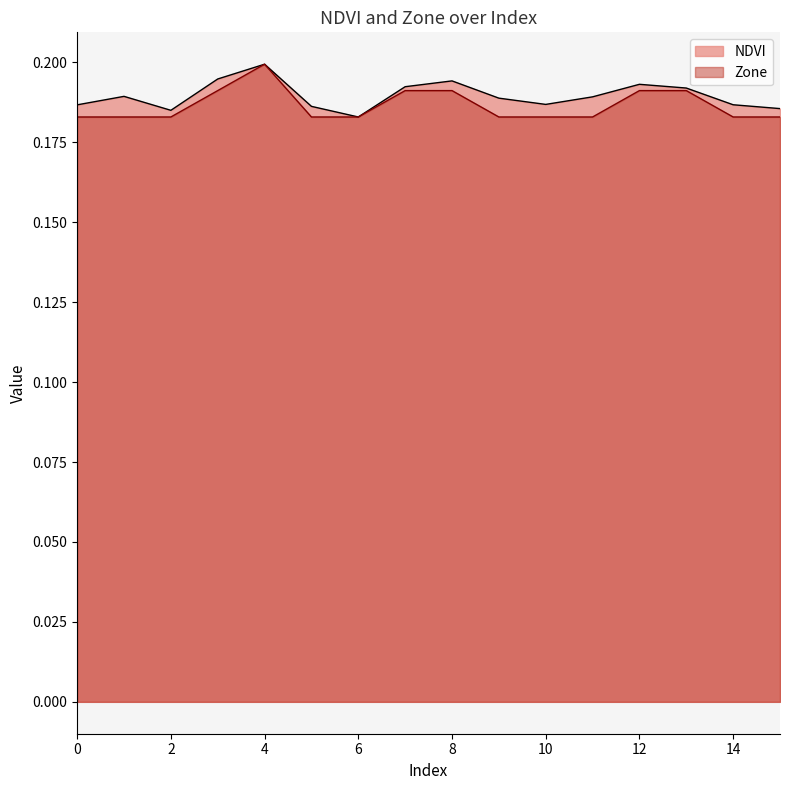

Where is the first local minimum for NDVI?

2